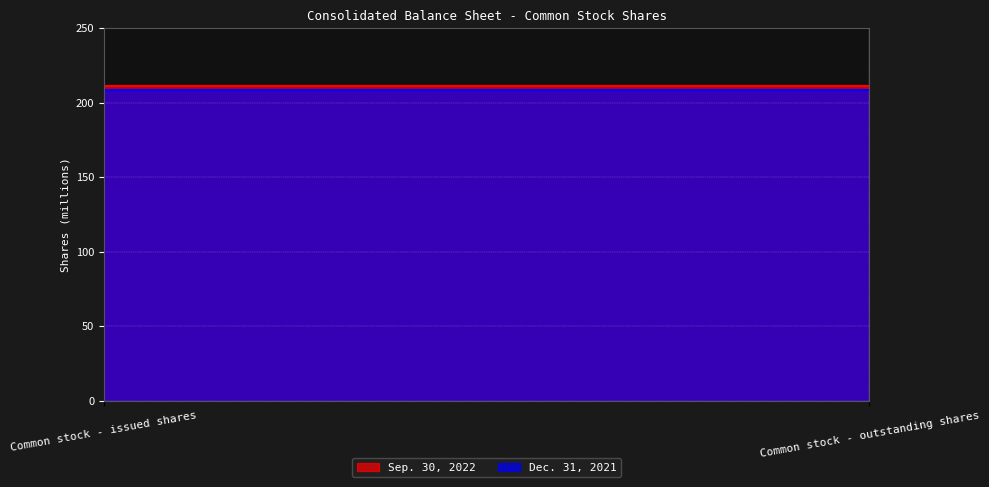

Is the value of Sep. 30, 2022 at Common stock - outstanding shares greater than the value of Dec. 31, 2021 at Common stock - issued shares?

Yes